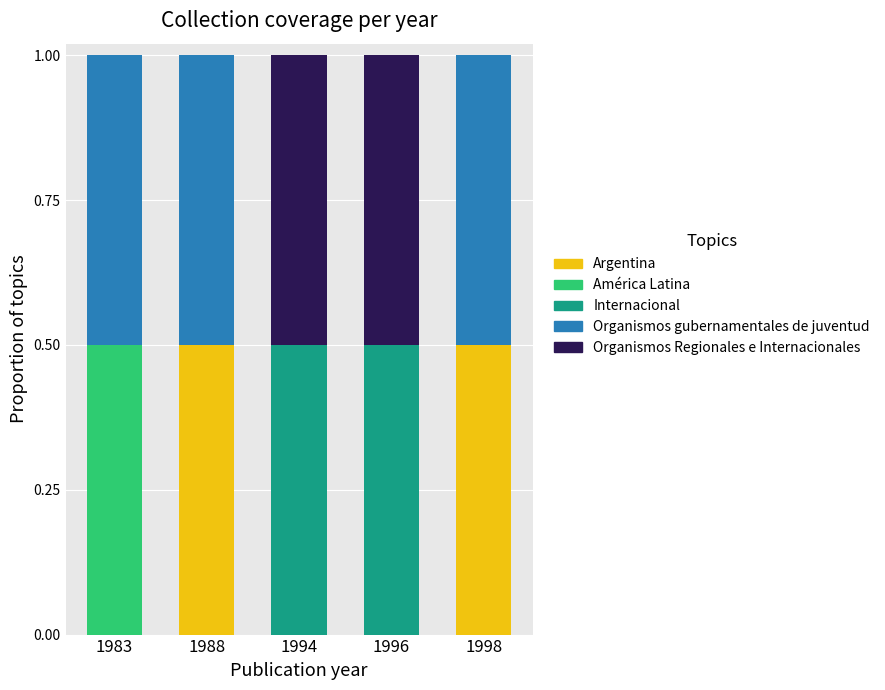

What are all the series names shown in the legend?

Argentina, América Latina, Internacional, Organismos gubernamentales de juventud, Organismos Regionales e Internacionales